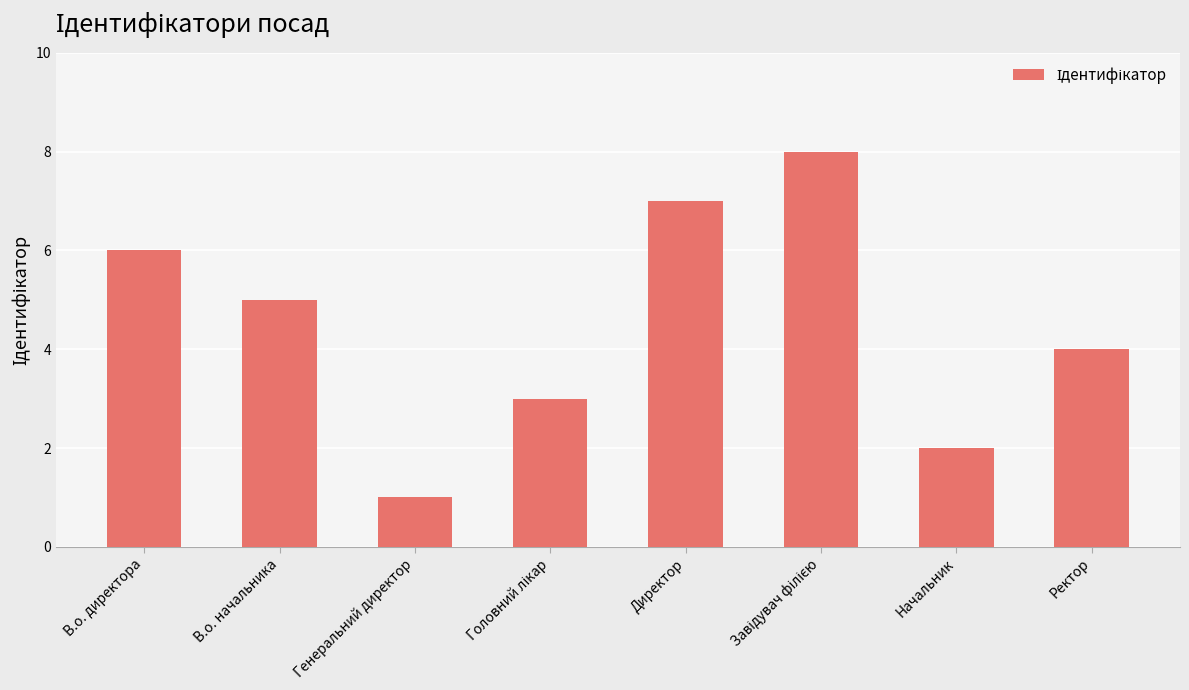

What is the greatest value displayed?

8